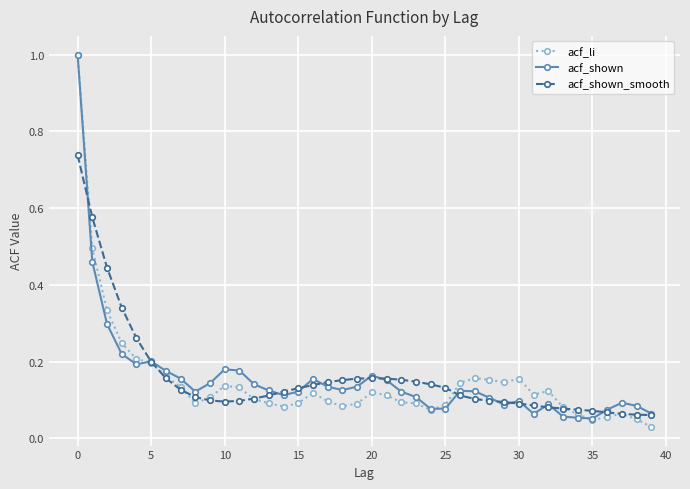

At how many categories does at least one series exceed 0?

40